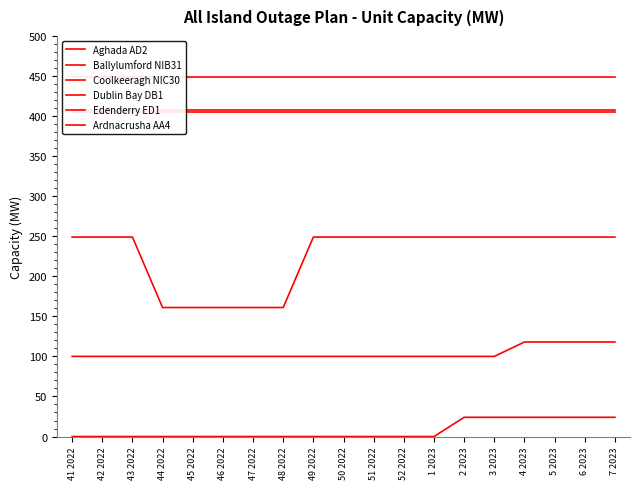

What are all the series names shown in the legend?

Aghada AD2, Ballylumford NIB31, Coolkeeragh NIC30, Dublin Bay DB1, Edenderry ED1, Ardnacrusha AA4